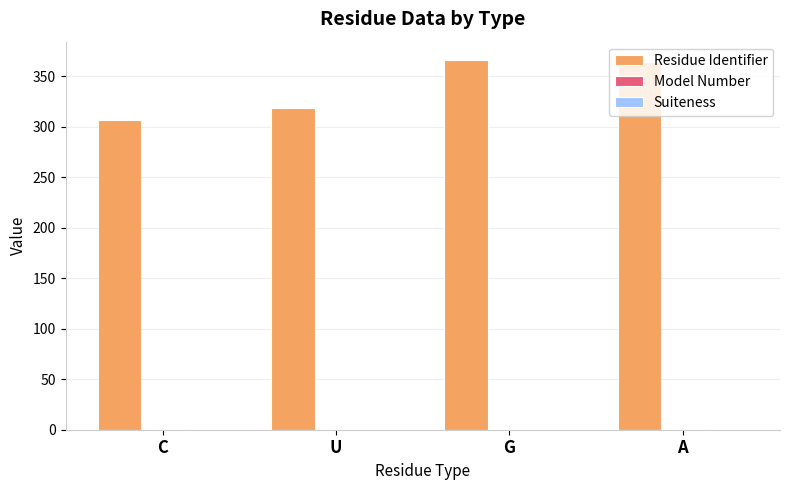

Which series changed the most between U and A?

Residue Identifier